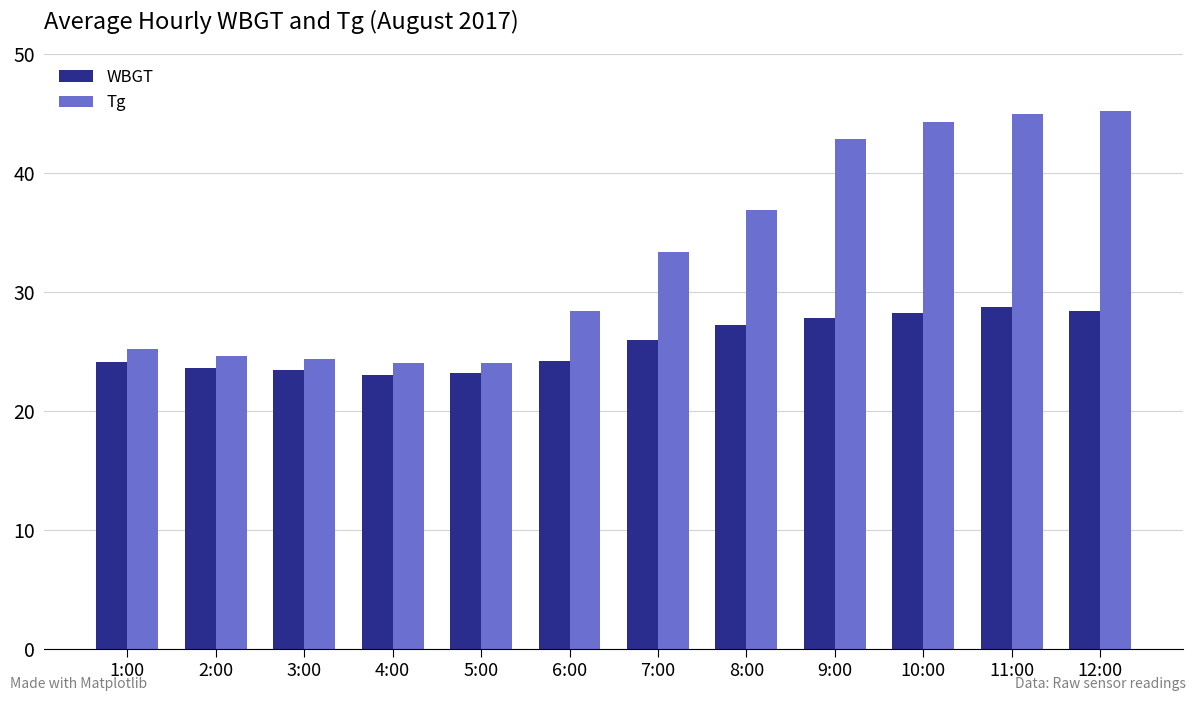

What is the label of the 11th bar from the left?

11:00